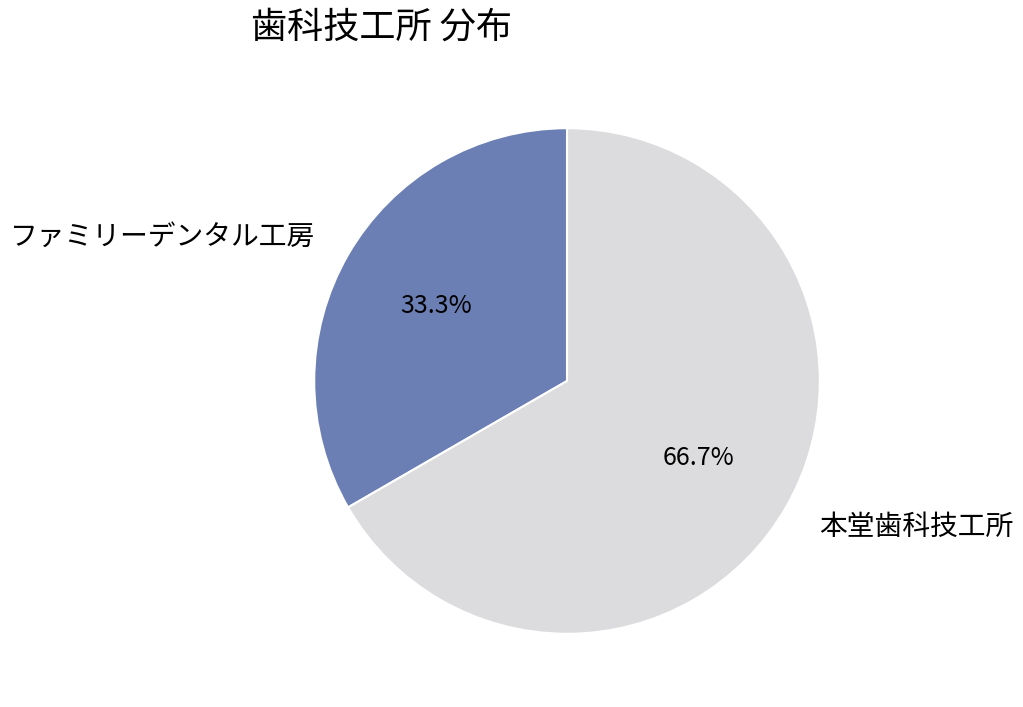

Which has a higher value, 本堂歯科技工所 or ファミリーデンタル工房?

本堂歯科技工所